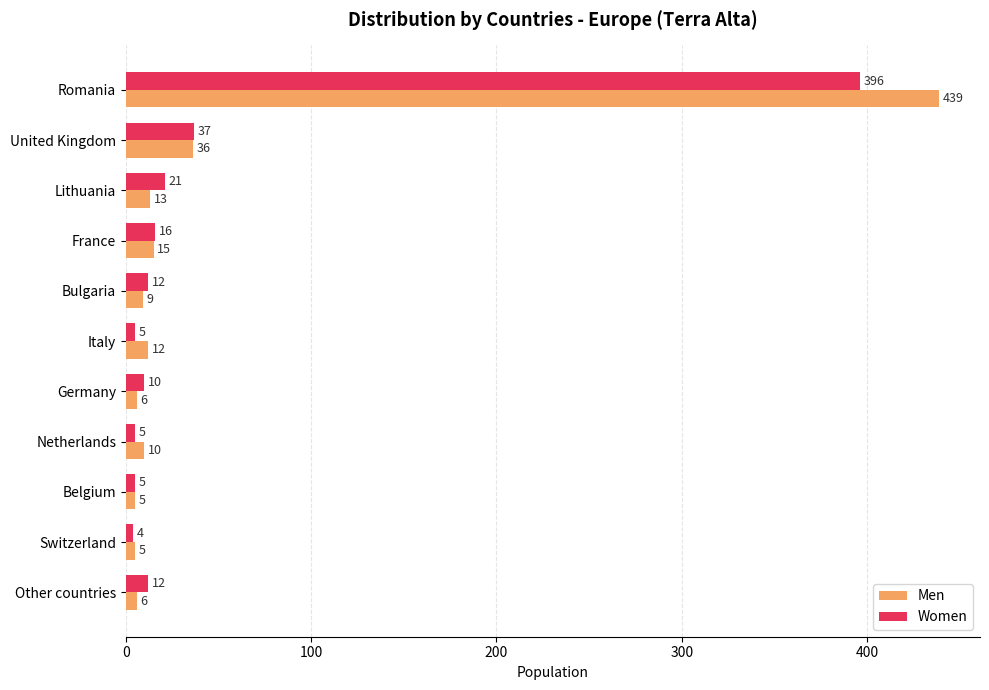

Is the value of Women at Romania greater than the value of Men at Germany?

Yes